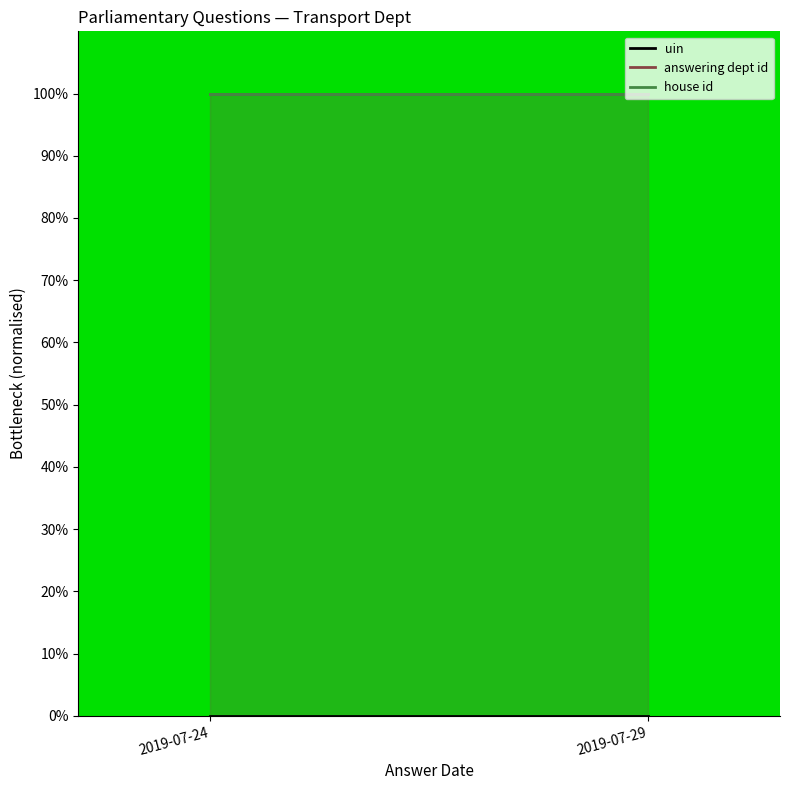

Which series has the widest spread of values?

uin